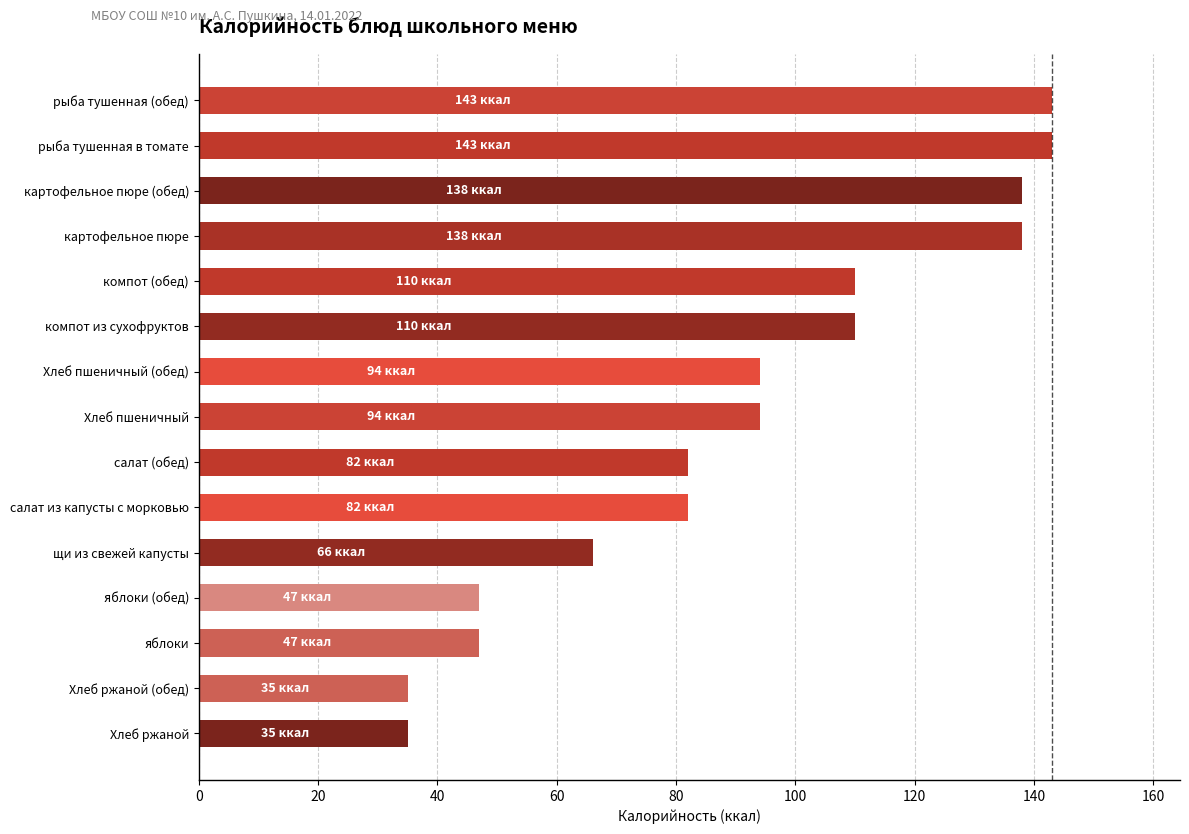

What is the smallest value displayed?

35